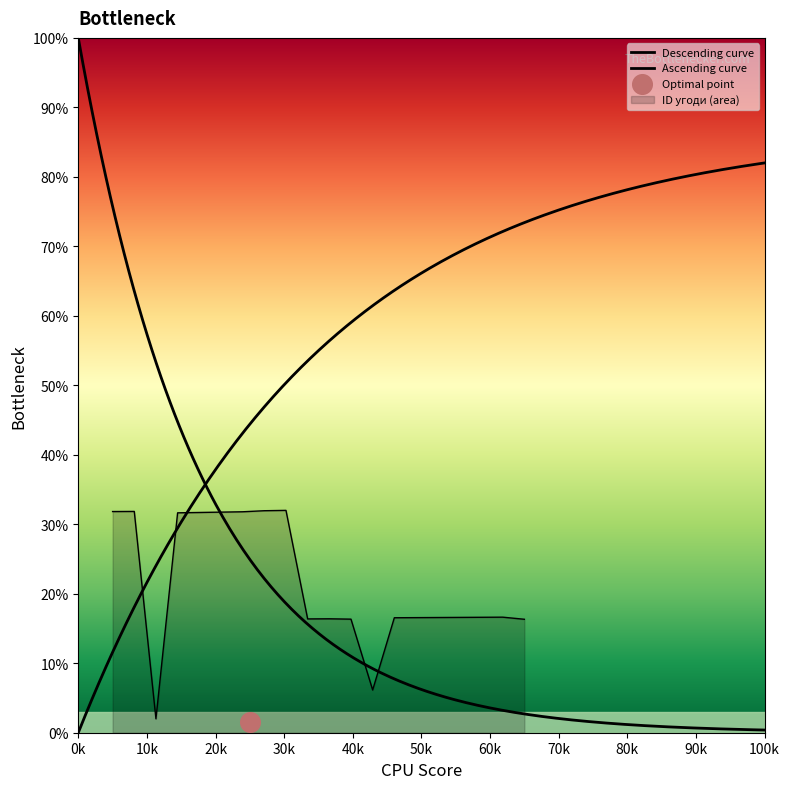

Approximately how many times larger is the value at 20 compared to 16?

1.0